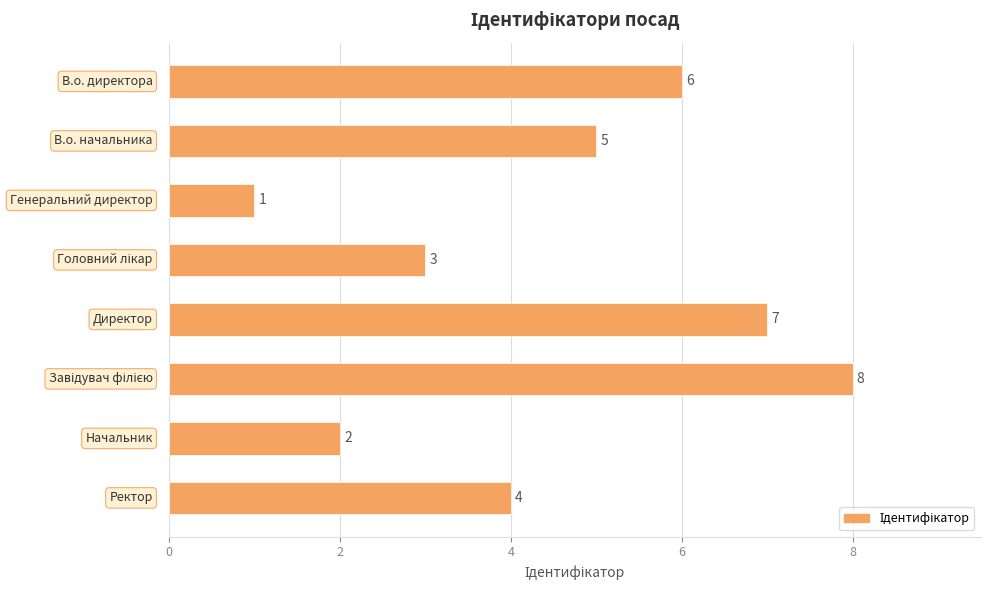

How many bars are there in total?

8